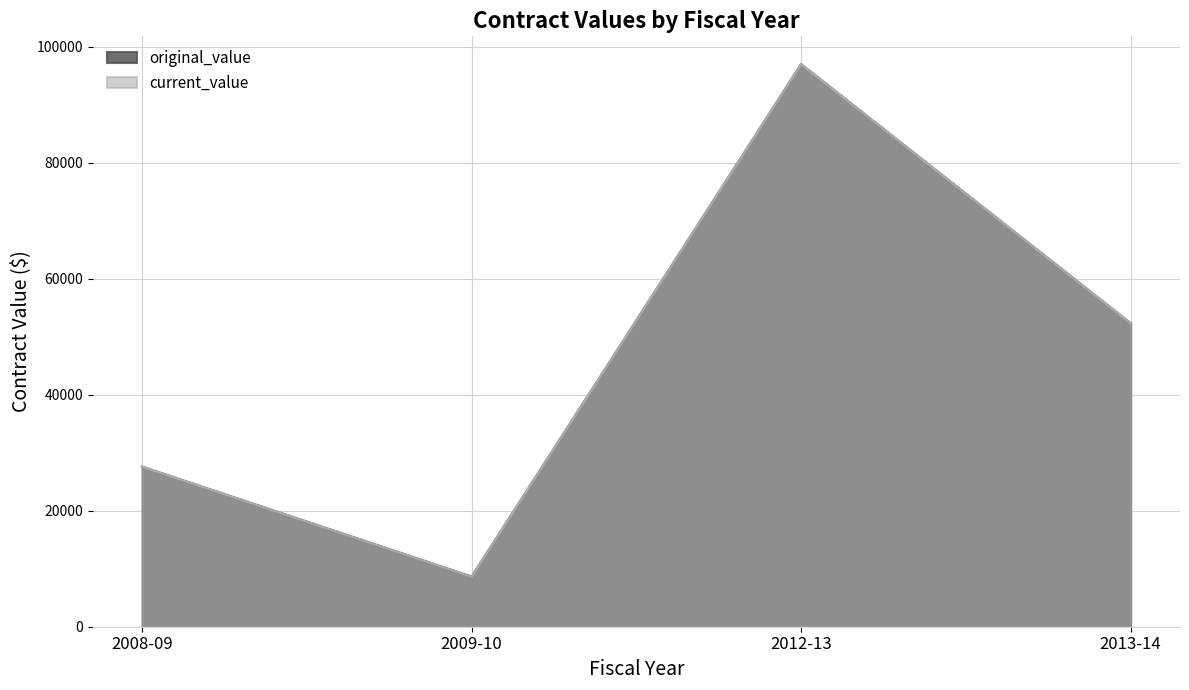

What is the minimum value shown in the chart?

8610.1